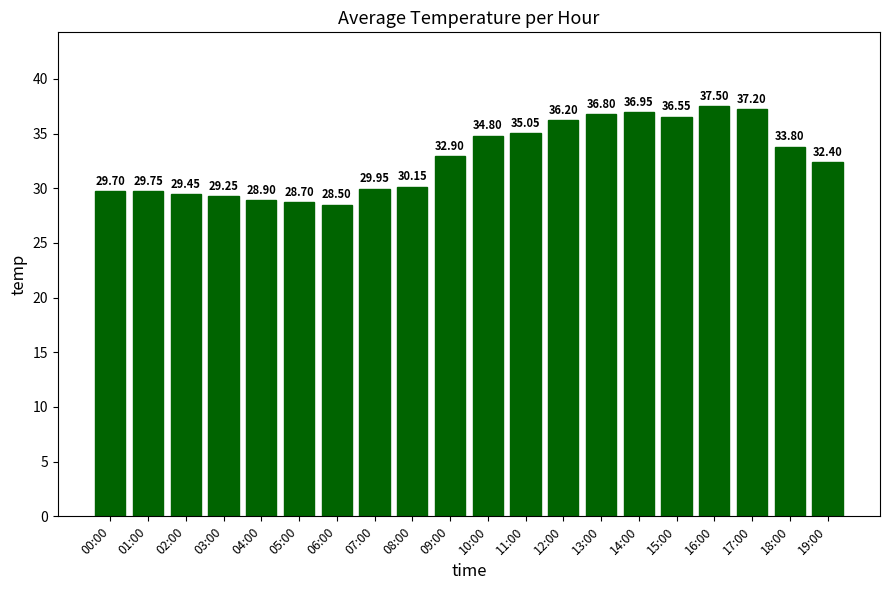

Rank the categories by value from lowest to highest.

06:00, 05:00, 04:00, 03:00, 02:00, 00:00, 01:00, 07:00, 08:00, 19:00, 09:00, 18:00, 10:00, 11:00, 12:00, 15:00, 13:00, 14:00, 17:00, 16:00